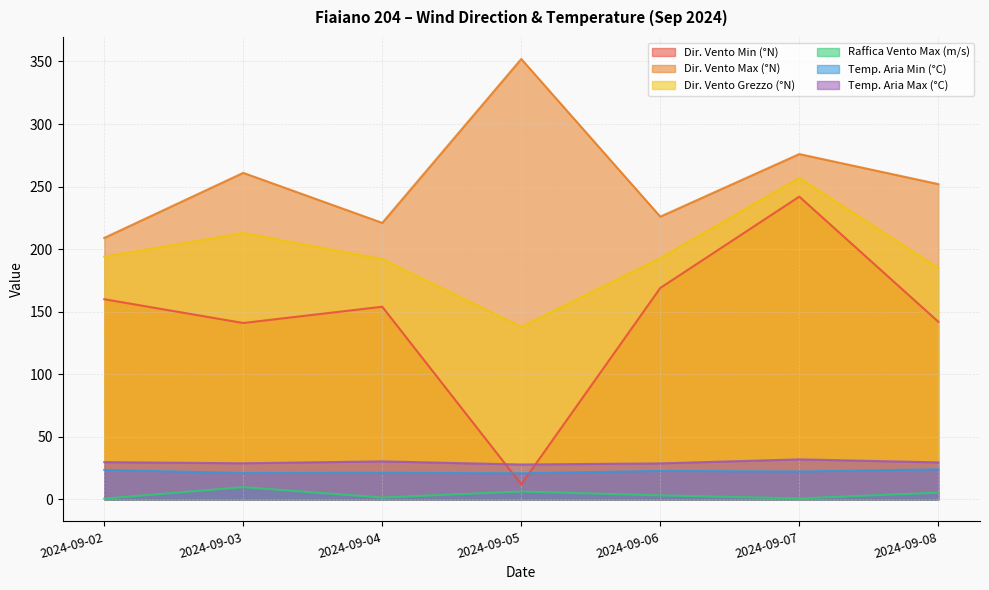

What is the average value of the Dir. Vento Max (°N) series?

256.7